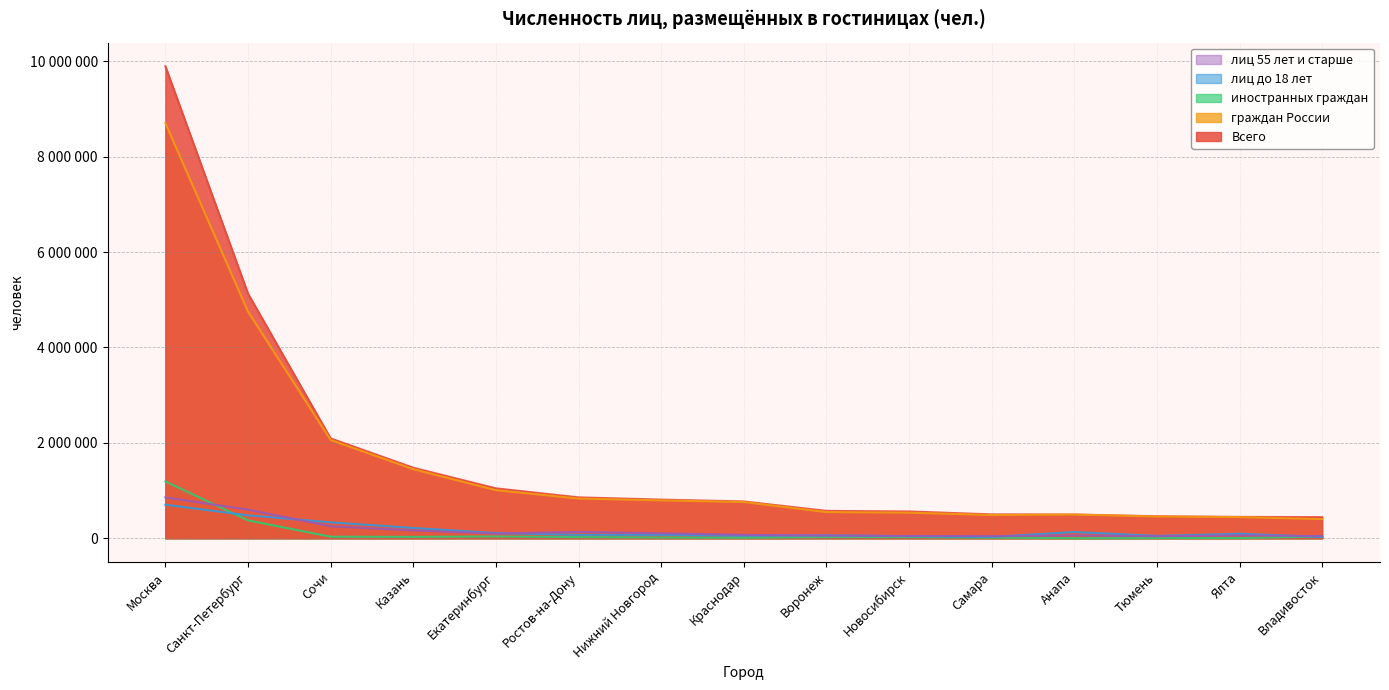

What is the average value of the граждан России series?

1582551